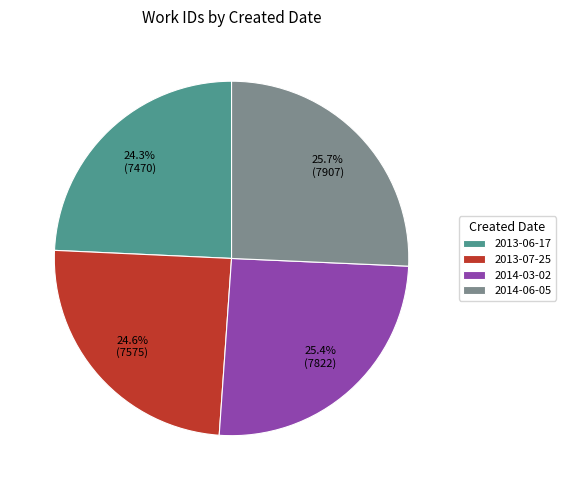

The 2014-03-02 slice represents 20% of the pie. True or false?

False